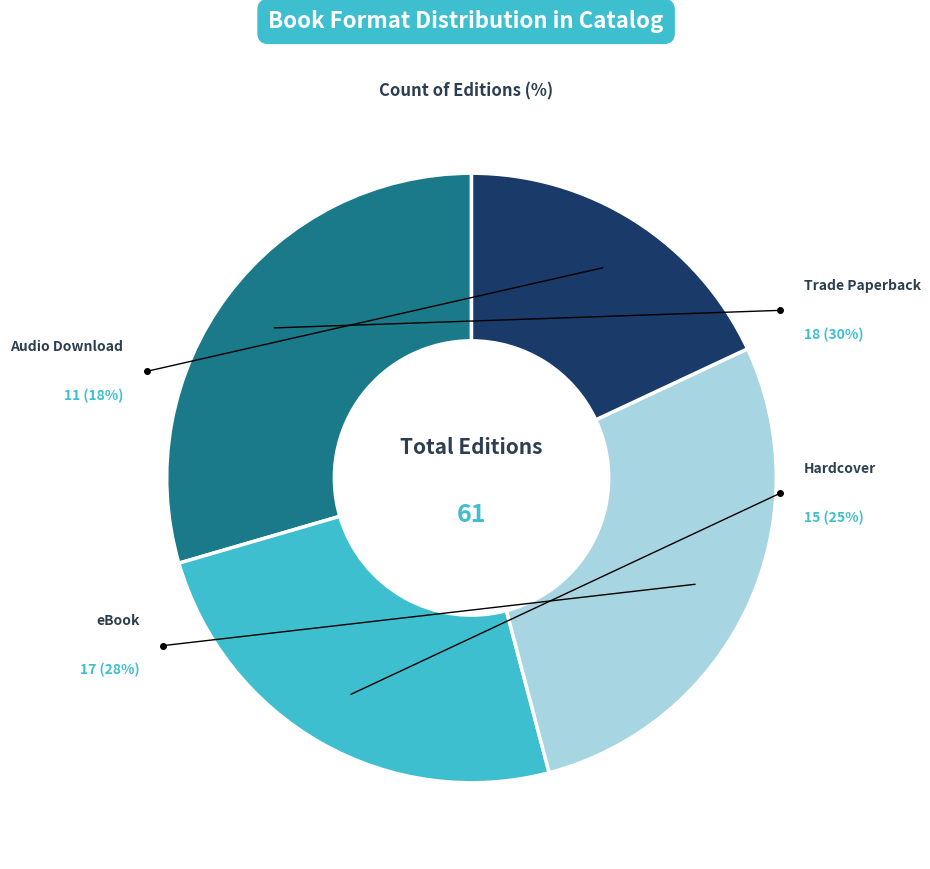

What percentage is the Hardcover slice, to the nearest percent?

25%